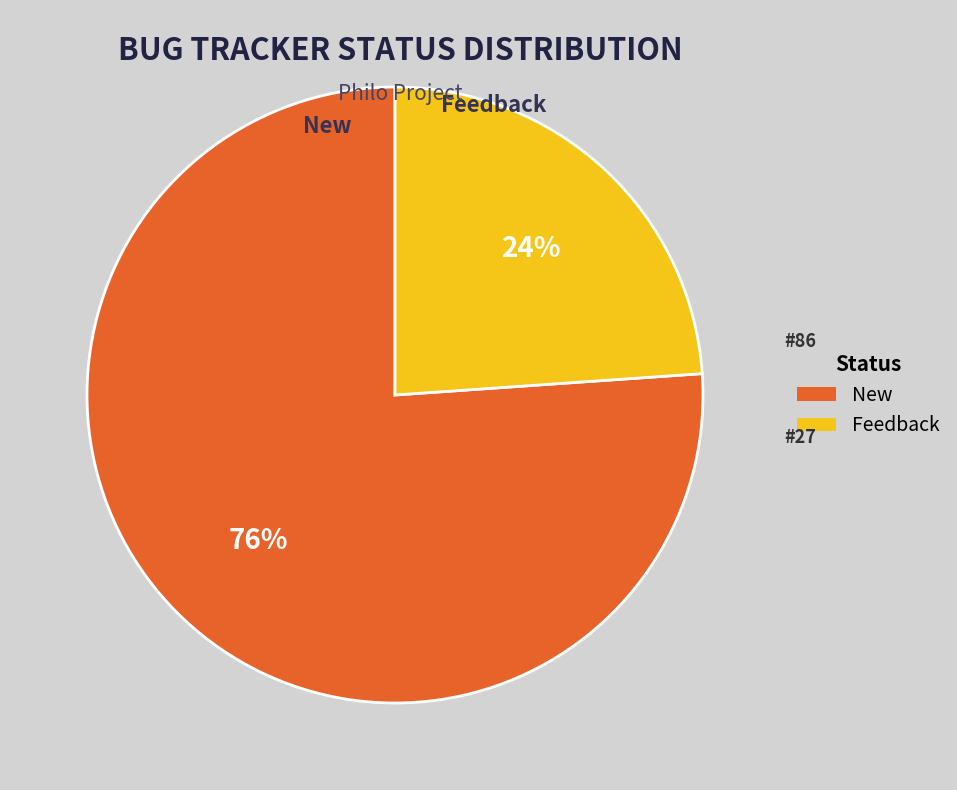

Do Feedback and New together represent more than half of the pie?

Yes